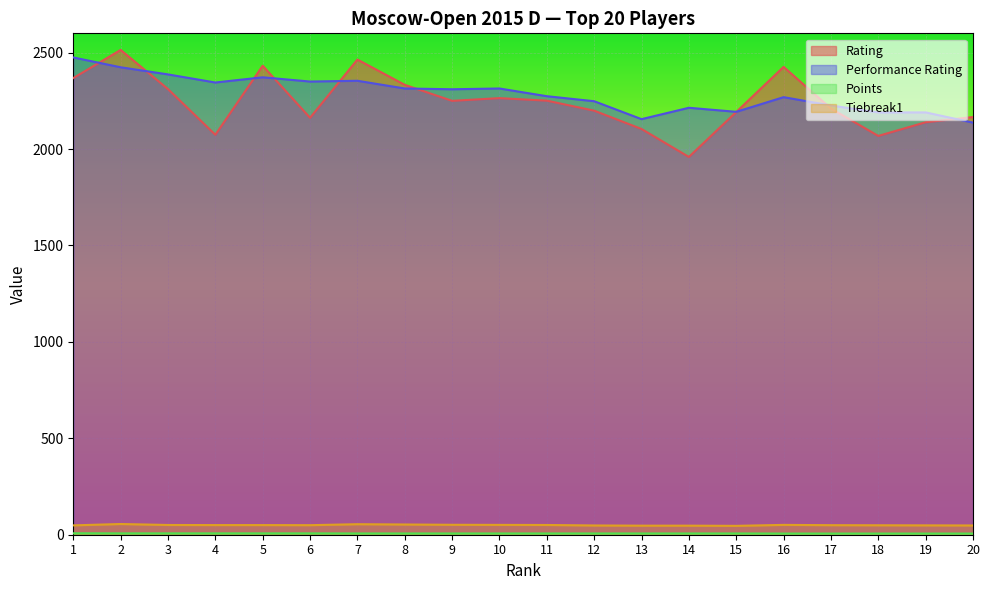

Between 3 and 9, which series saw the biggest shift?

Performance Rating